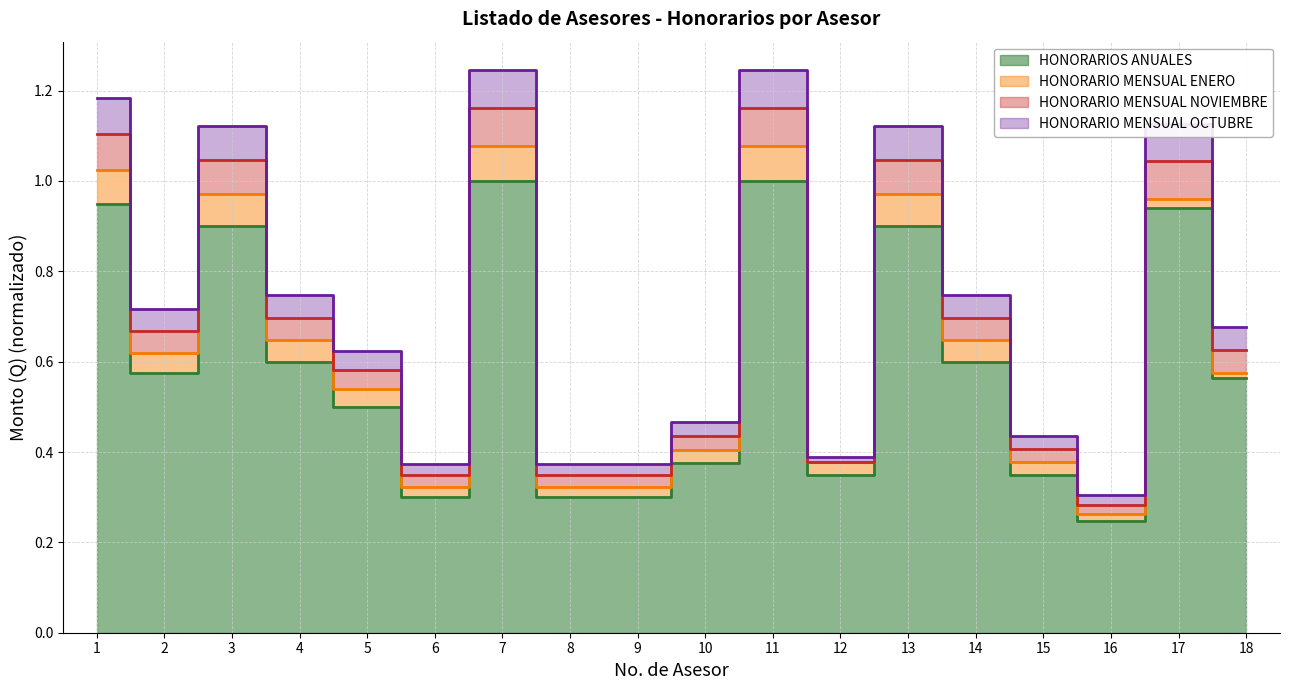

Read the HONORARIO MENSUAL OCTUBRE value at 7.

1.2